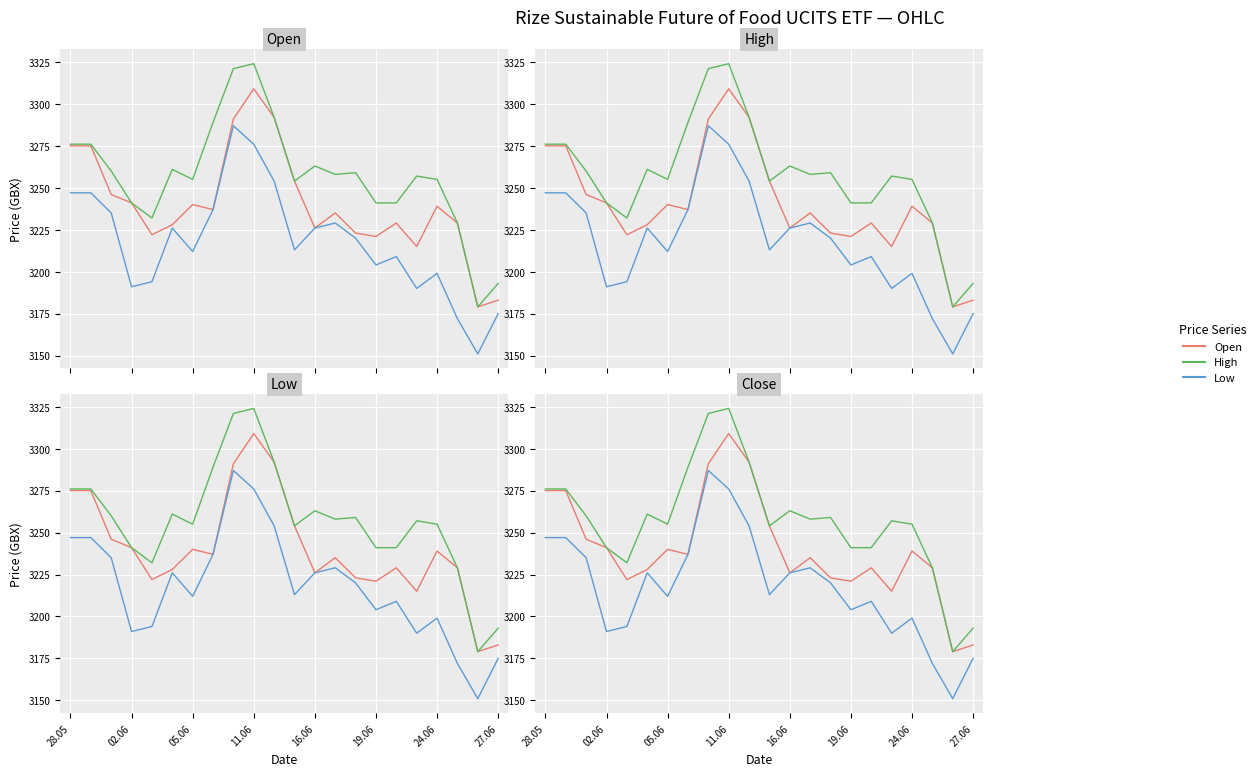

At which category is the sum across all series the highest?

11.06